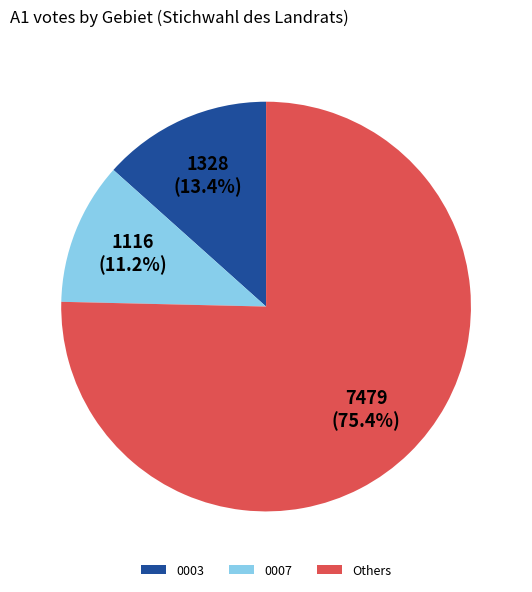

To the nearest percent, what percentage of the pie is 0007?

11%